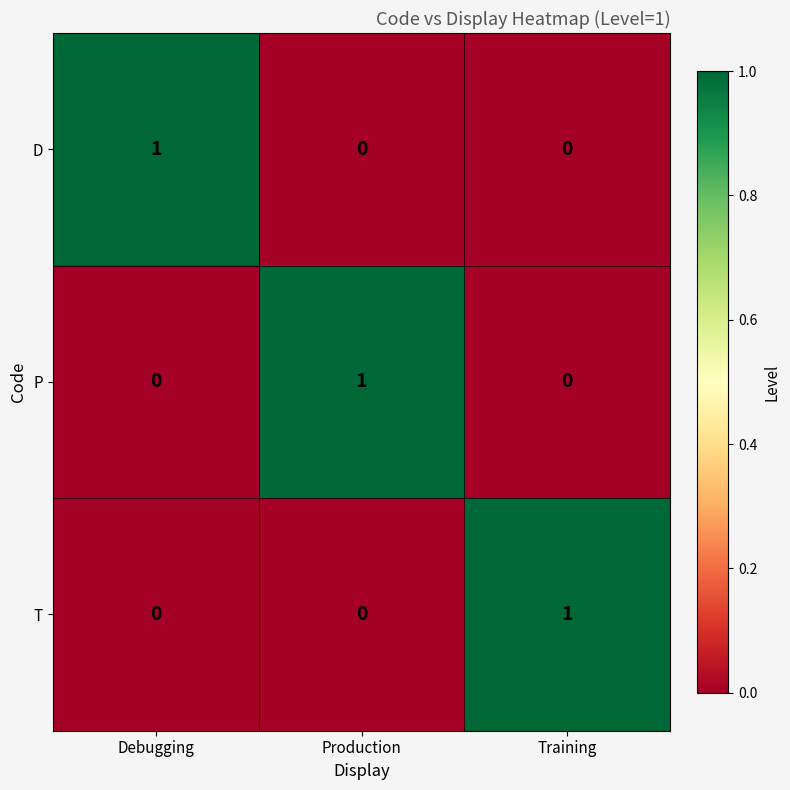

Is it true that T equals 0 at Production?

True